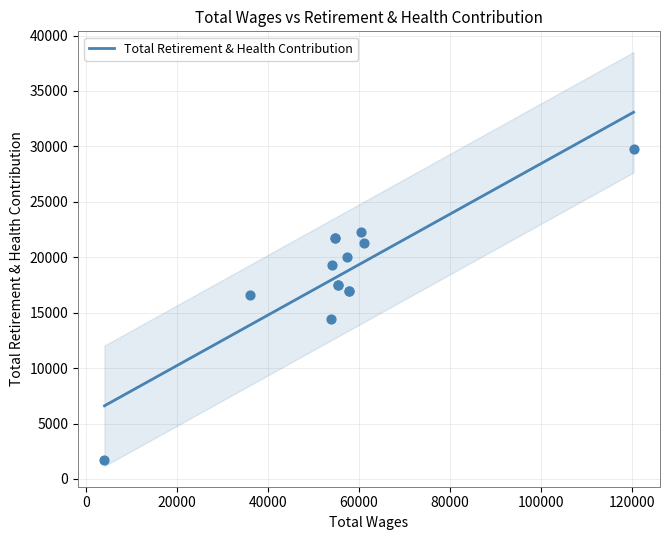

Approximately how many times larger is the value at 2 compared to 9?

1.0